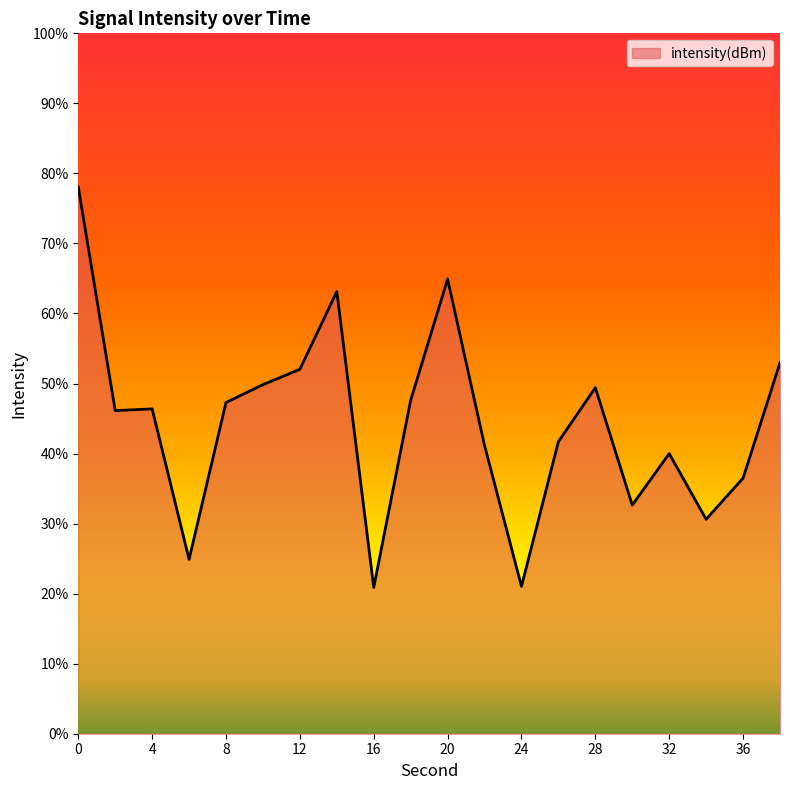

What is the difference between the values at 6 and 0?

26.6